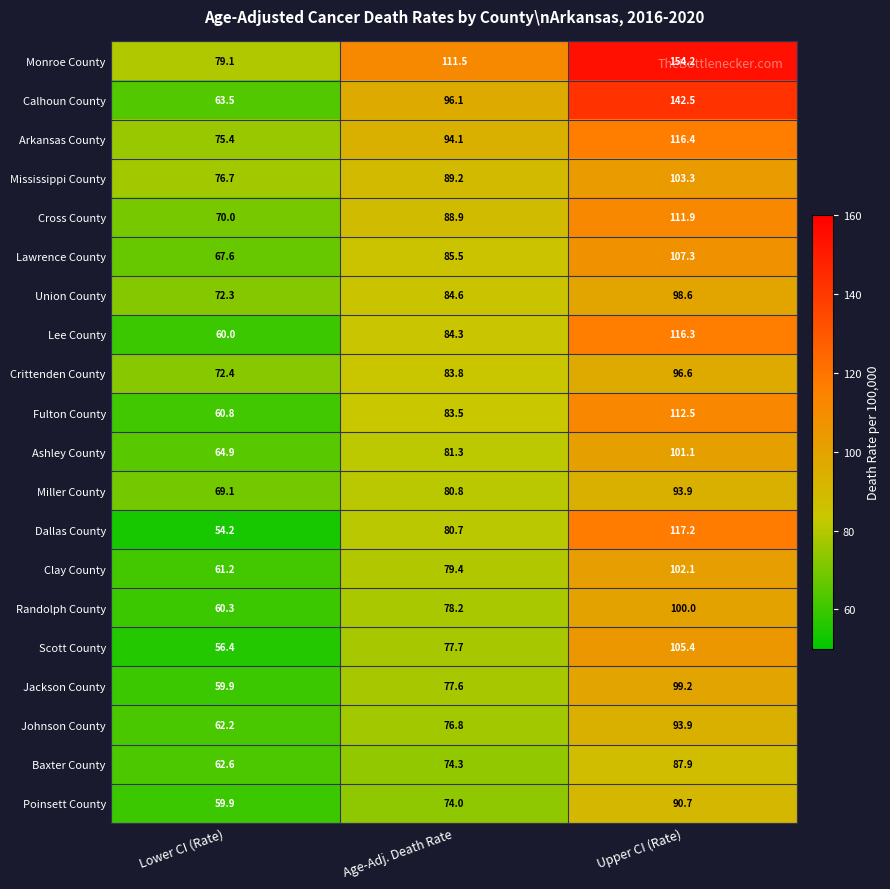

Where is Clay County nearest to the value 81?

Age-Adj. Death Rate